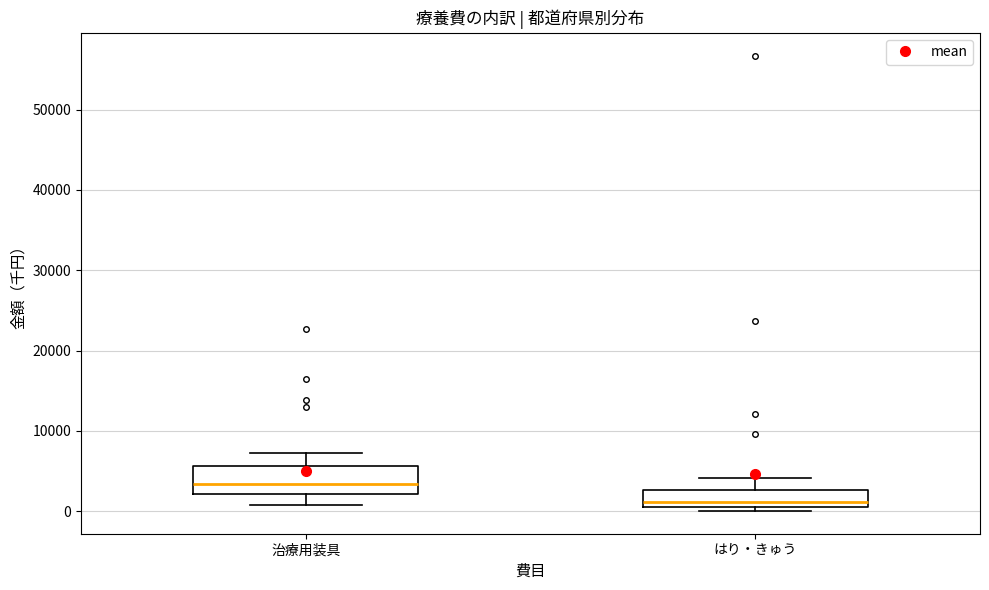

Which box's median line is the highest?

治療用装具